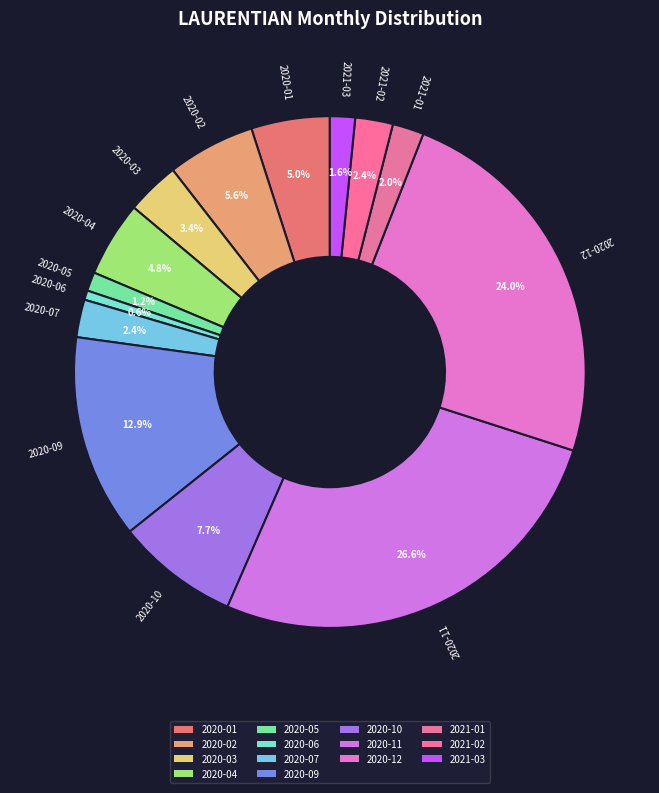

How many segments does this pie chart have?

14